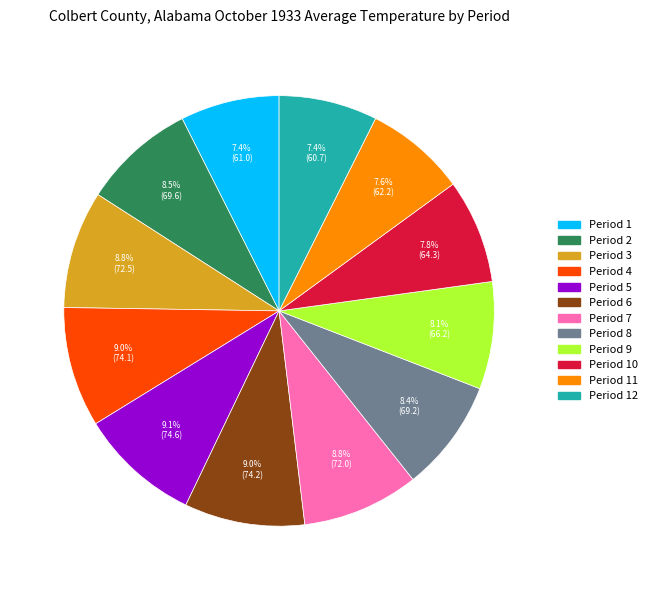

The Period 4 slice represents 23% of the pie. True or false?

False